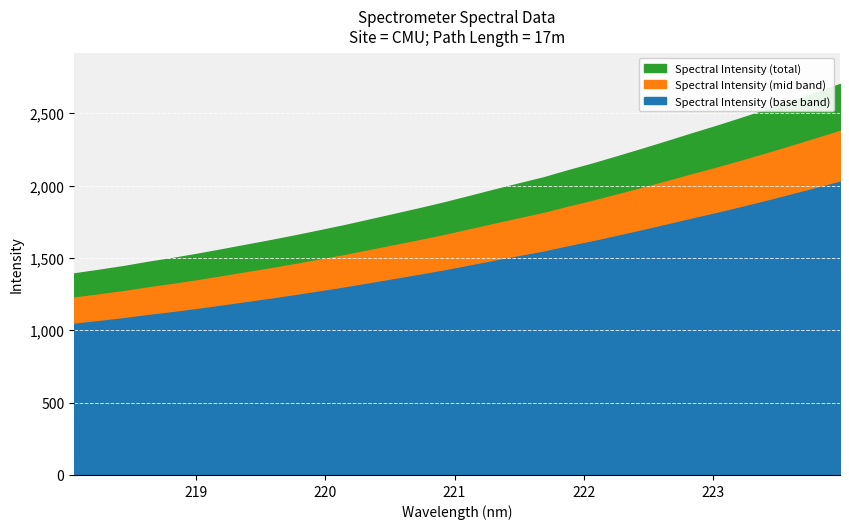

What position from the right is 218.6332?

29